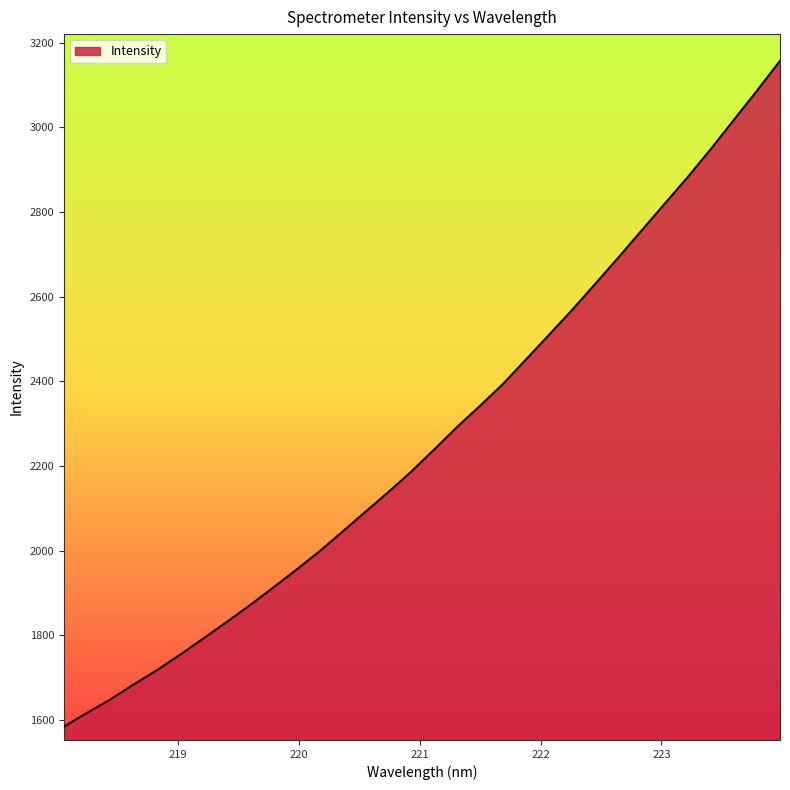

What is the minimum value shown in the chart?

1584.4